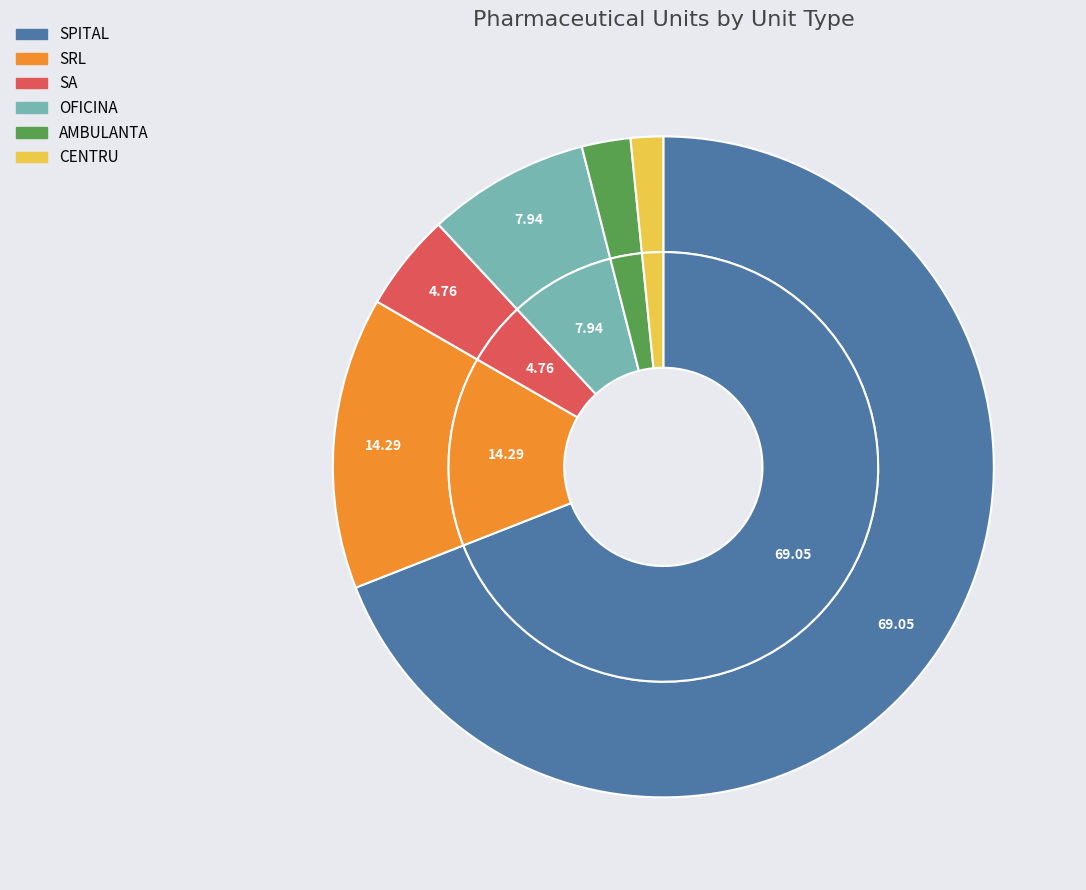

Which category has the smallest portion of the pie?

CENTRU